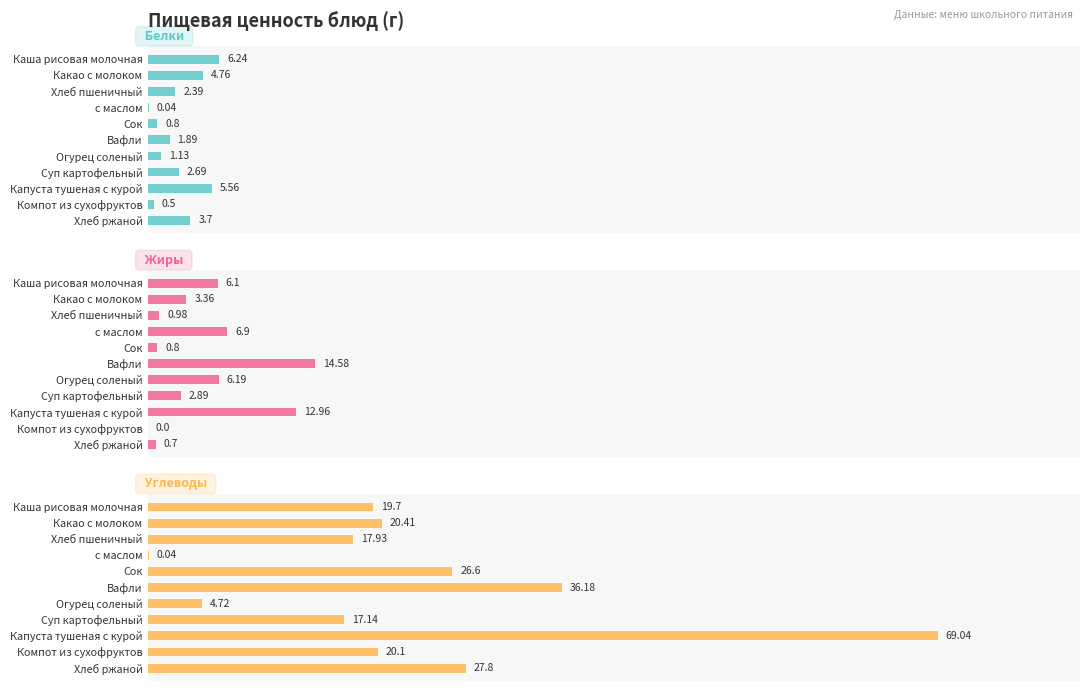

How many bars are there in each group?

3